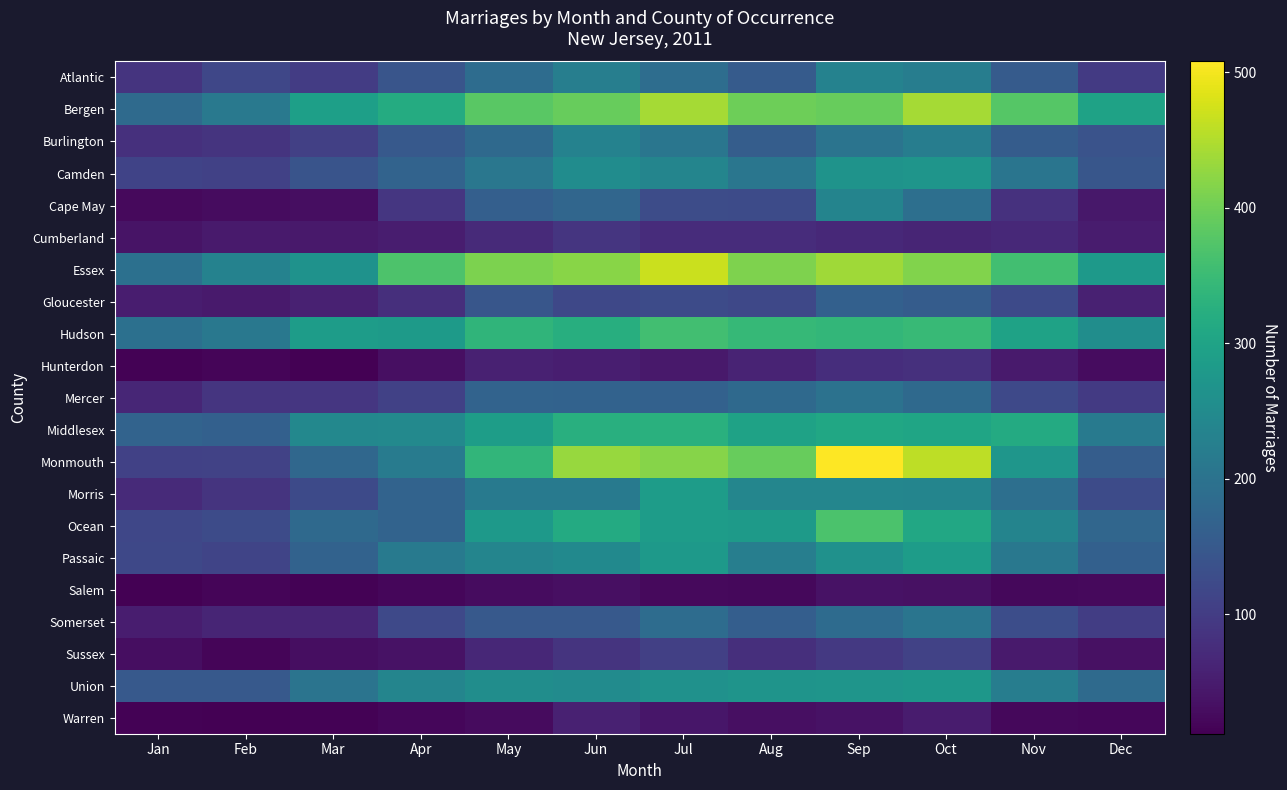

Reading left to right, transcribe all the data shown in this chart.

Atlantic: Jan=86	Feb=117	Mar=100	Apr=143	May=188	Jun=225	Jul=189	Aug=154	Sep=232	Oct=222	Nov=155	Dec=96
Bergen: Jan=183	Feb=212	Mar=291	Apr=318	May=382	Jun=392	Jul=441	Aug=399	Sep=393	Oct=441	Nov=377	Dec=298
Burlington: Jan=80	Feb=87	Mar=106	Apr=150	May=181	Jun=231	Jul=206	Aug=159	Sep=203	Oct=222	Nov=157	Dec=139
Camden: Jan=112	Feb=108	Mar=140	Apr=169	May=209	Jun=254	Jul=238	Aug=207	Sep=267	Oct=270	Nov=204	Dec=145
Cape May: Jan=24	Feb=29	Mar=30	Apr=90	May=162	Jun=176	Jul=127	Aug=125	Sep=235	Oct=194	Nov=83	Dec=43
Cumberland: Jan=39	Feb=48	Mar=46	Apr=52	May=72	Jun=89	Jul=75	Aug=74	Sep=69	Oct=63	Nov=69	Dec=50
Essex: Jan=196	Feb=231	Mar=264	Apr=369	May=410	Jun=419	Jul=469	Aug=413	Sep=437	Oct=414	Nov=358	Dec=281
Gloucester: Jan=51	Feb=48	Mar=58	Apr=79	May=144	Jun=119	Jul=125	Aug=119	Sep=164	Oct=157	Nov=123	Dec=57
Hudson: Jan=196	Feb=211	Mar=286	Apr=282	May=337	Jun=323	Jul=357	Aug=344	Sep=341	Oct=347	Nov=298	Dec=255
Hunterdon: Jan=15	Feb=19	Mar=12	Apr=32	May=58	Jun=54	Jul=45	Aug=61	Sep=76	Oct=80	Nov=47	Dec=28
Mercer: Jan=65	Feb=88	Mar=91	Apr=107	May=170	Jun=167	Jul=166	Aug=182	Sep=198	Oct=182	Nov=122	Dec=97
Middlesex: Jan=169	Feb=165	Mar=243	Apr=245	May=288	Jun=324	Jul=326	Aug=298	Sep=307	Oct=304	Nov=315	Dec=214
Monmouth: Jan=107	Feb=110	Mar=177	Apr=218	May=338	Jun=431	Jul=417	Aug=393	Sep=508	Oct=459	Nov=273	Dec=158
Morris: Jan=71	Feb=86	Mar=123	Apr=169	May=215	Jun=216	Jul=286	Aug=239	Sep=240	Oct=238	Nov=193	Dec=126
Ocean: Jan=118	Feb=126	Mar=182	Apr=169	May=281	Jun=315	Jul=286	Aug=283	Sep=368	Oct=310	Nov=236	Dec=176
Passaic: Jan=120	Feb=114	Mar=168	Apr=215	May=238	Jun=247	Jul=280	Aug=224	Sep=262	Oct=287	Nov=210	Dec=165
Salem: Jan=12	Feb=19	Mar=14	Apr=20	May=29	Jun=32	Jul=25	Aug=22	Sep=36	Oct=34	Nov=22	Dec=24
Somerset: Jan=52	Feb=64	Mar=64	Apr=121	May=150	Jun=151	Jul=187	Aug=161	Sep=185	Oct=204	Nov=130	Dec=102
Sussex: Jan=30	Feb=18	Mar=30	Apr=37	May=68	Jun=86	Jul=106	Aug=79	Sep=95	Oct=110	Nov=48	Dec=34
Union: Jan=150	Feb=151	Mar=203	Apr=237	May=256	Jun=251	Jul=262	Aug=269	Sep=271	Oct=275	Nov=223	Dec=184
Warren: Jan=15	Feb=12	Mar=14	Apr=21	May=27	Jun=57	Jul=42	Aug=33	Sep=36	Oct=49	Nov=22	Dec=20